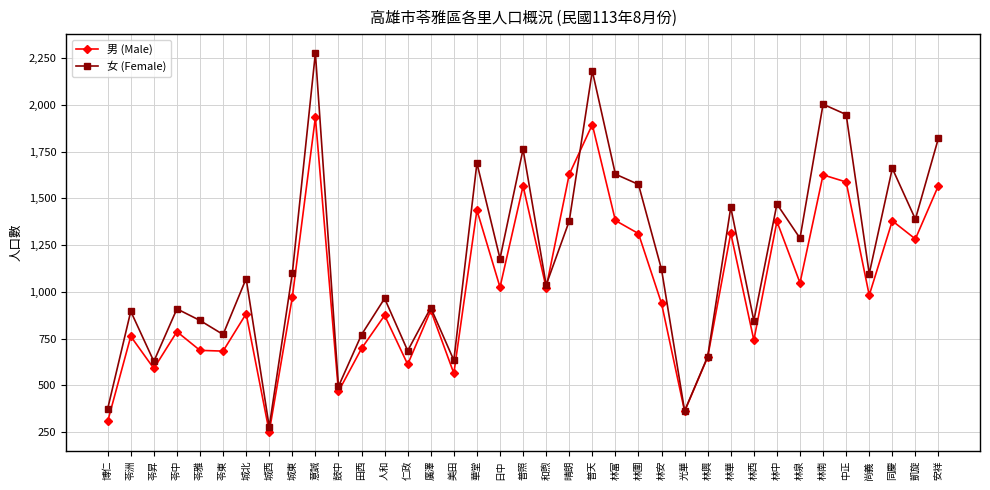

How many distinct data groups are displayed?

2